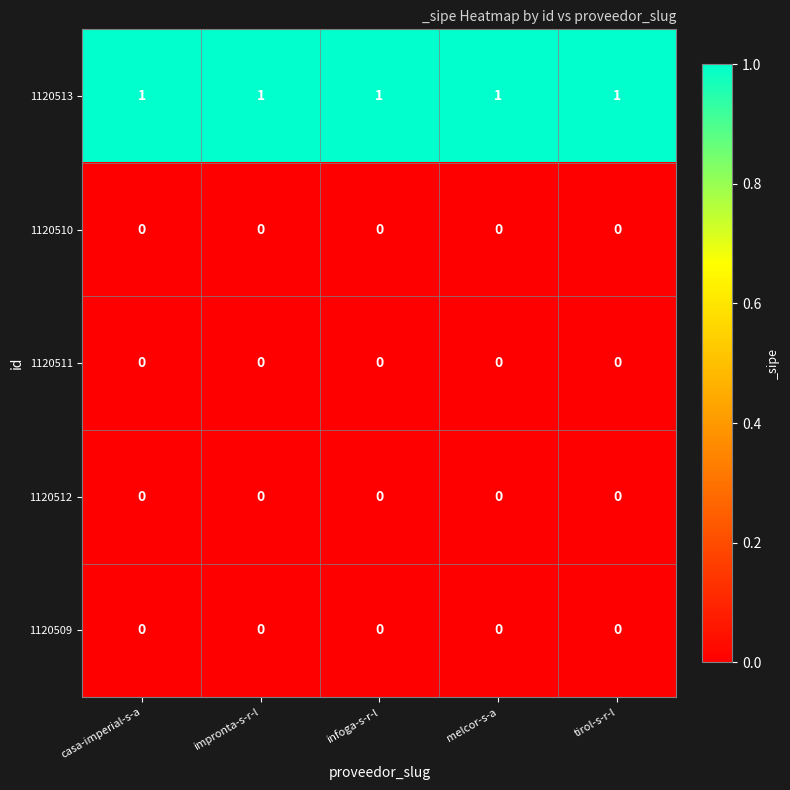

The 1120509 series shows 0 at tirol-s-r-l. True or false?

True